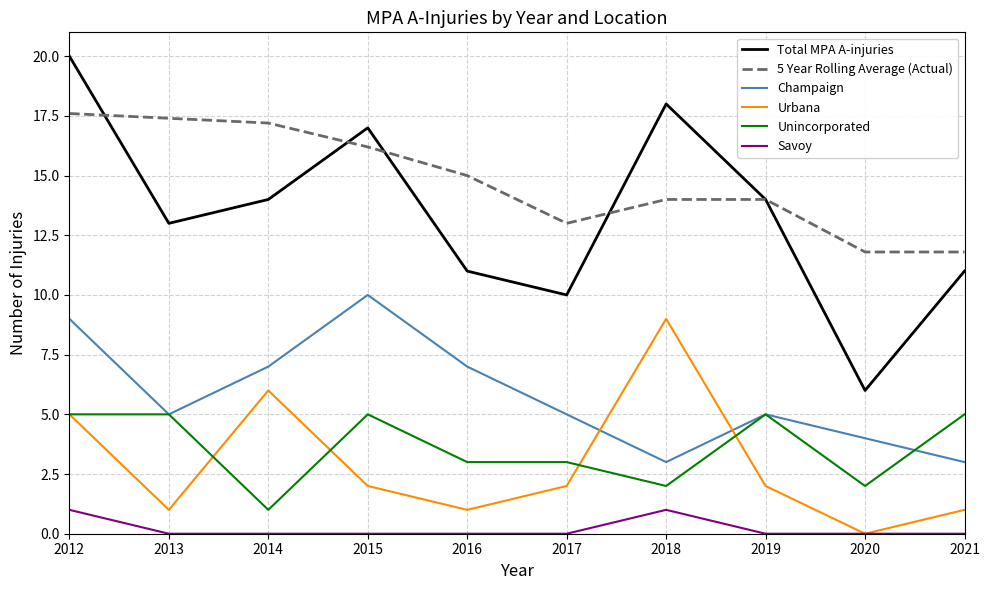

What value does the Savoy series have at 2012?

1.0